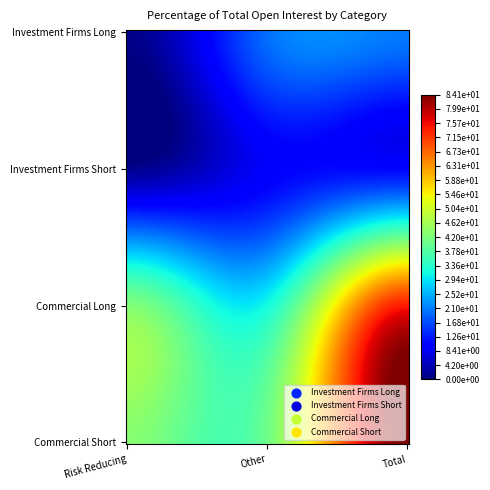

Is the value of Investment Firms Short at Total greater than the value of Commercial Long at Other?

No